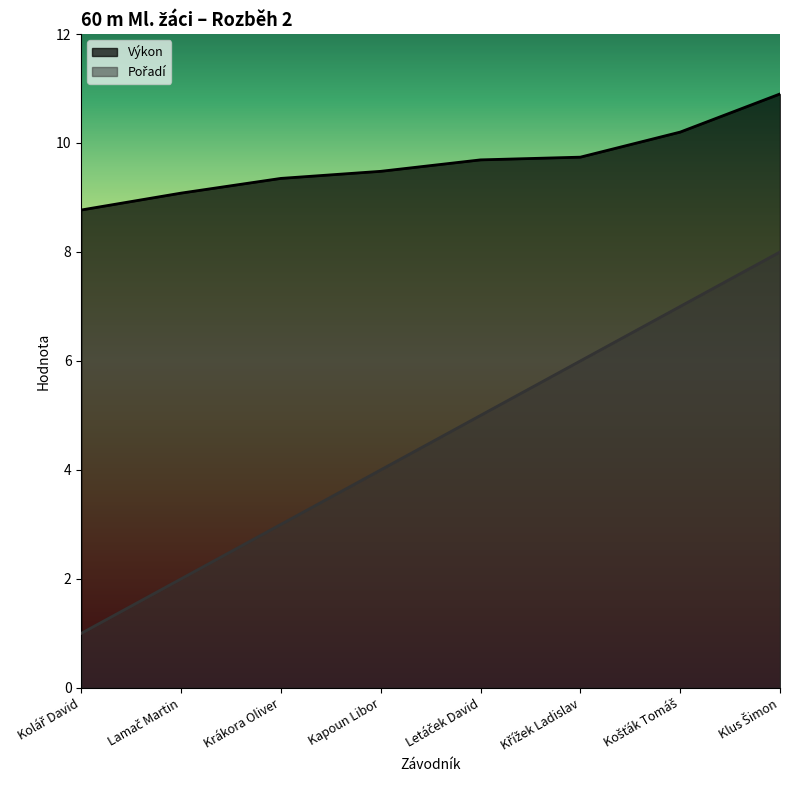

Between Křížek Ladislav and Košťák Tomáš, which series saw the biggest shift?

Pořadí